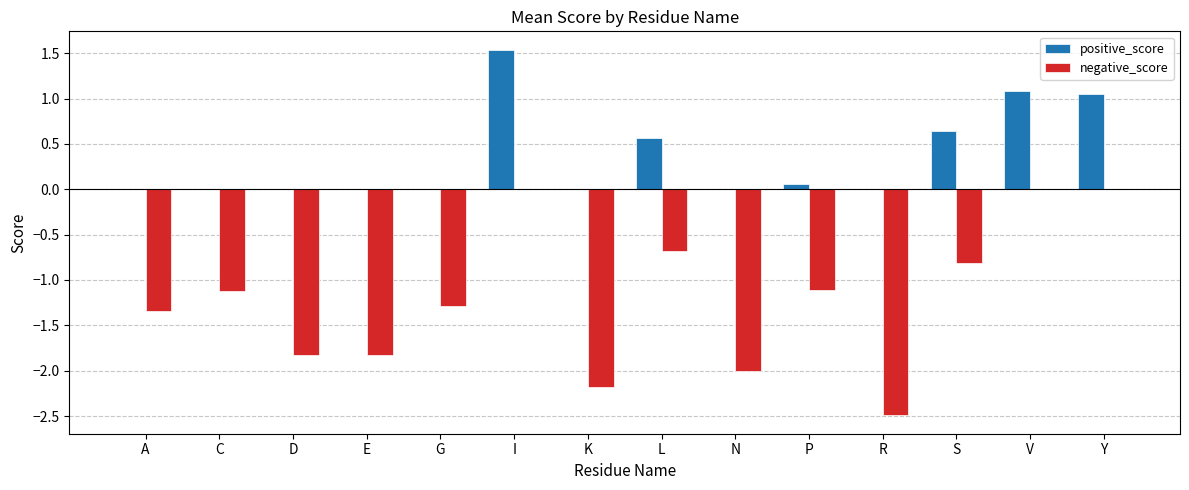

What is the maximum value for positive_score?

1.5